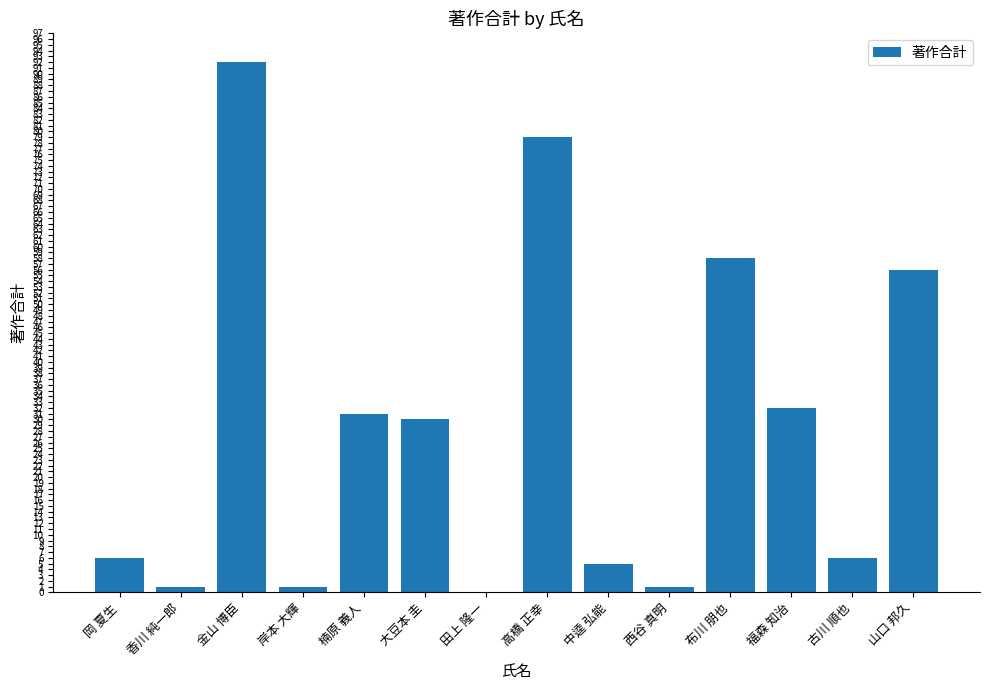

What is the change in value from 中逵 弘能 to 福森 知治?

+27